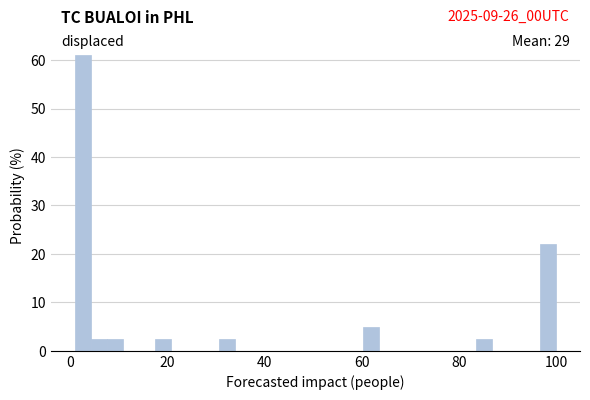

Around what value on the x-axis is the tallest bar? Give the approximate position of its centre, as read against the axis.

2